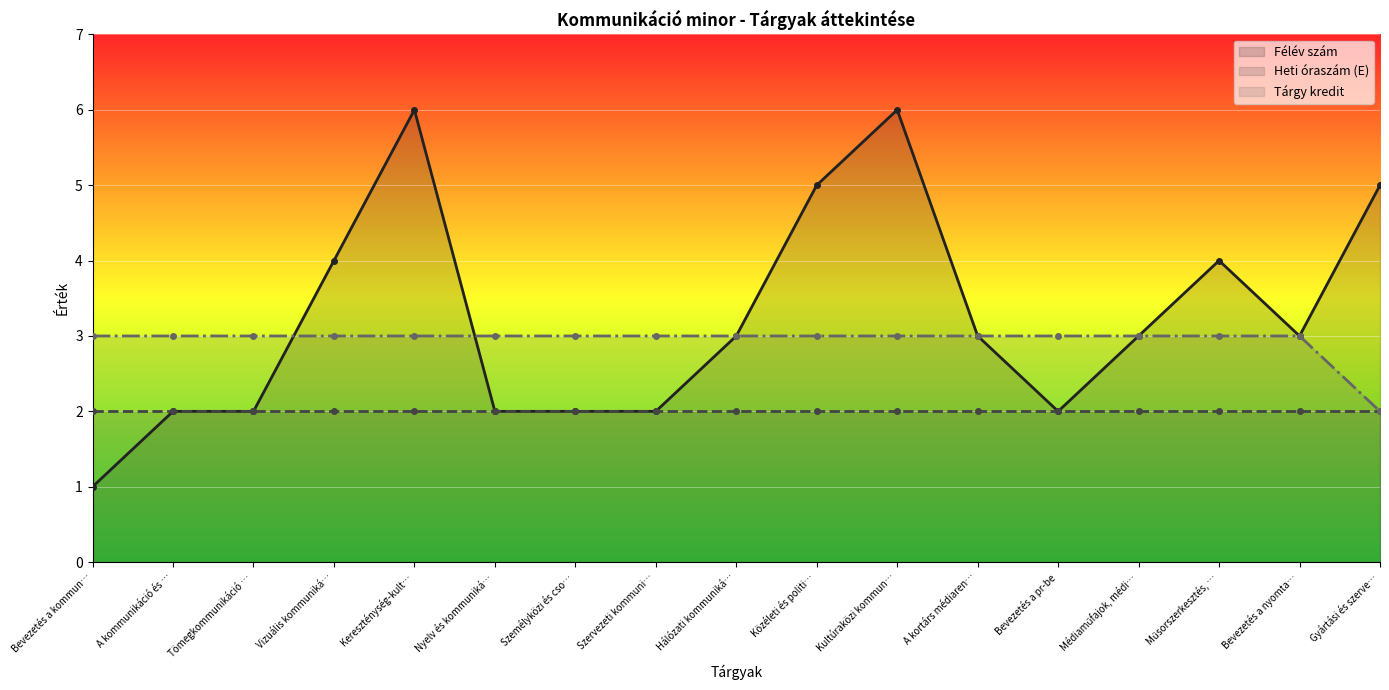

True or false: Félév szám and Tárgy kredit cross at least once.

True